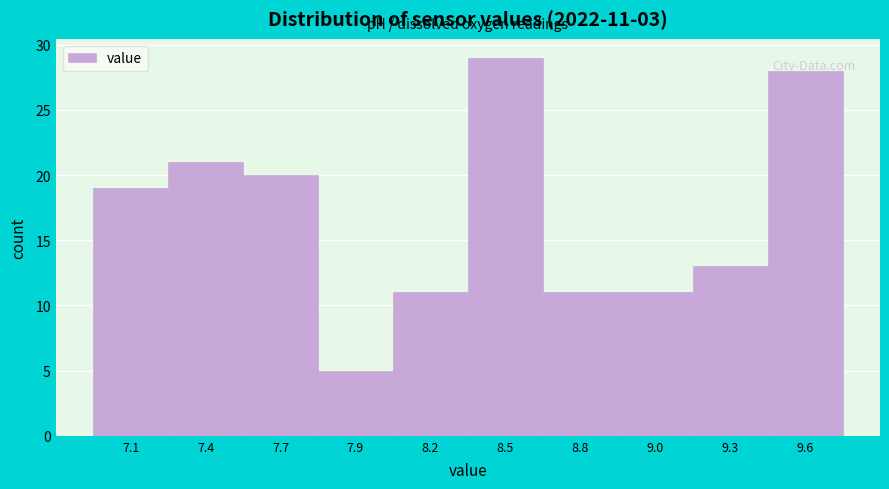

What position from the left is 7.4?

2